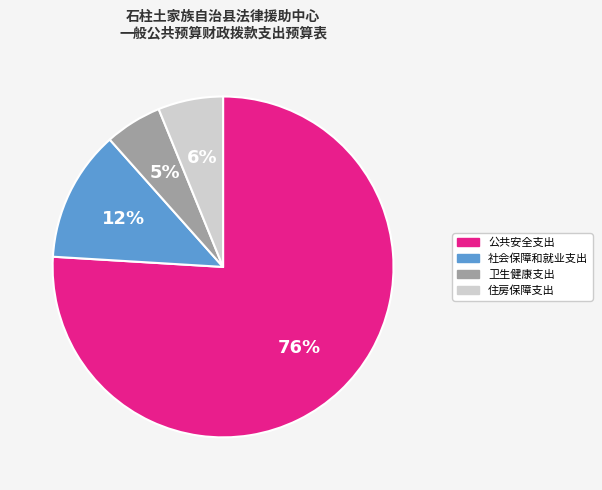

The 住房保障支出 slice represents 16% of the pie. True or false?

False